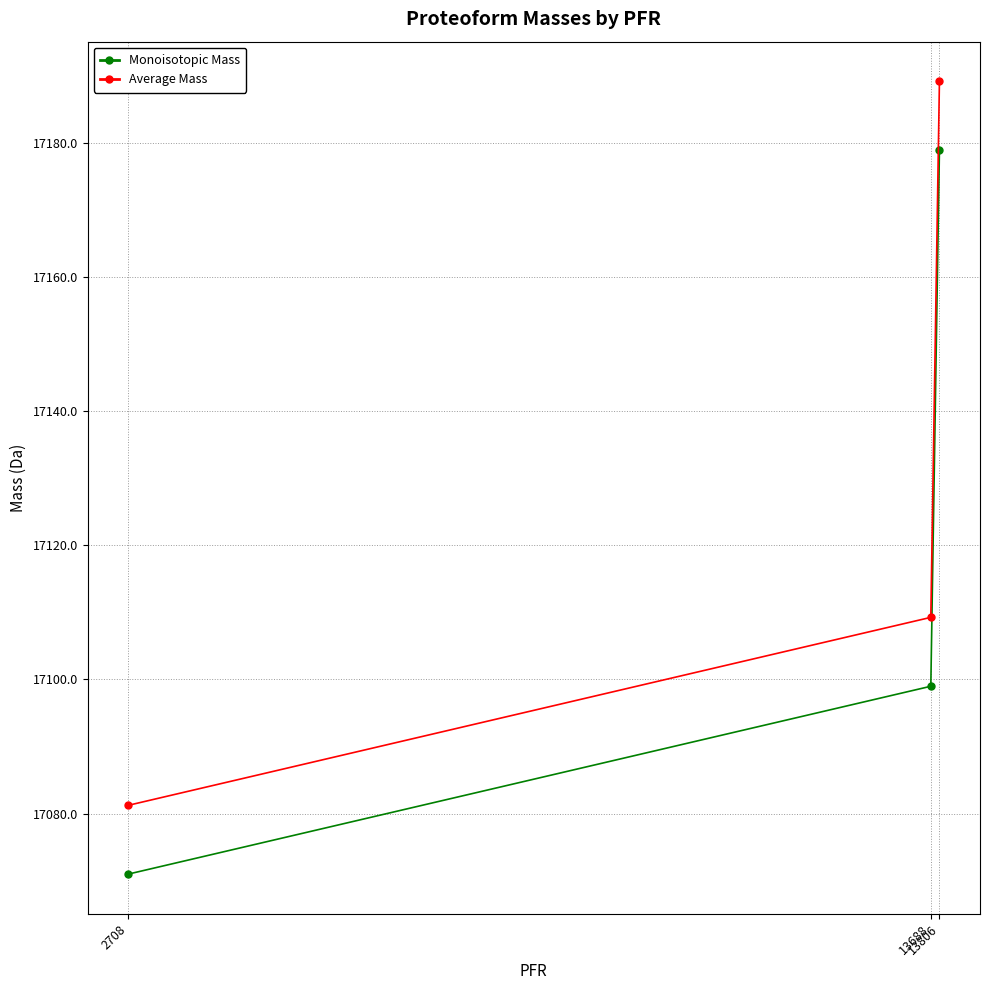

How many data points in Monoisotopic Mass are less than 17098?

1